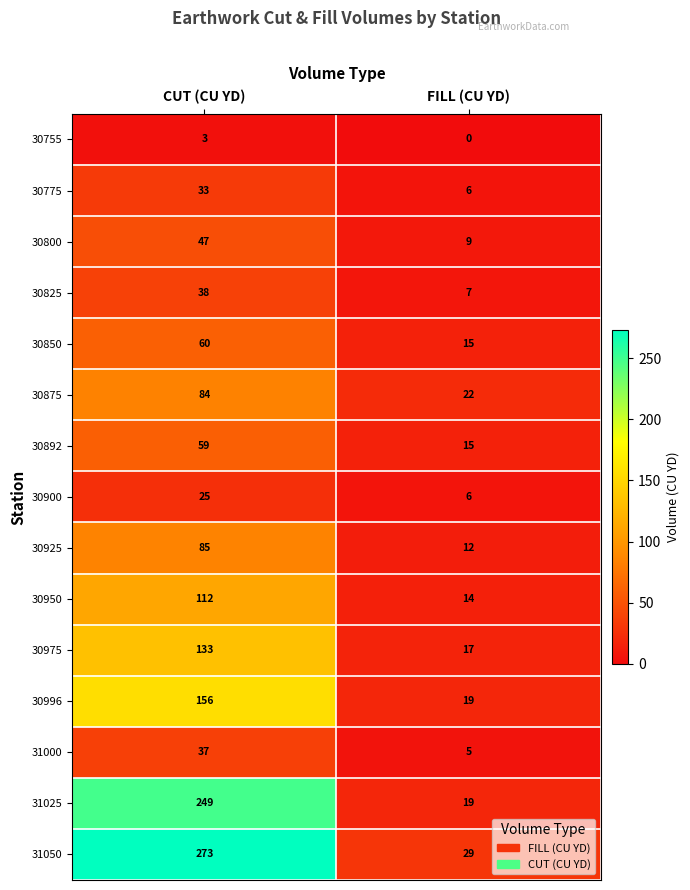

What value does the 30875 series have at CUT (CU YD)?

84